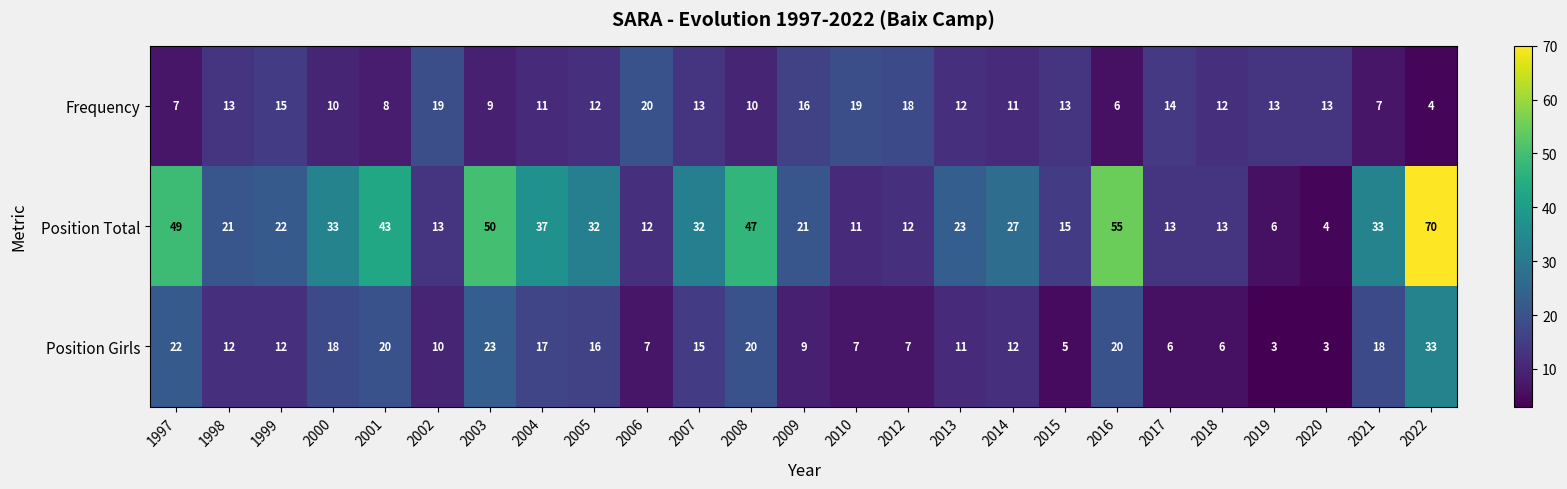

What is the spread (max minus min) of values at 2006?

13